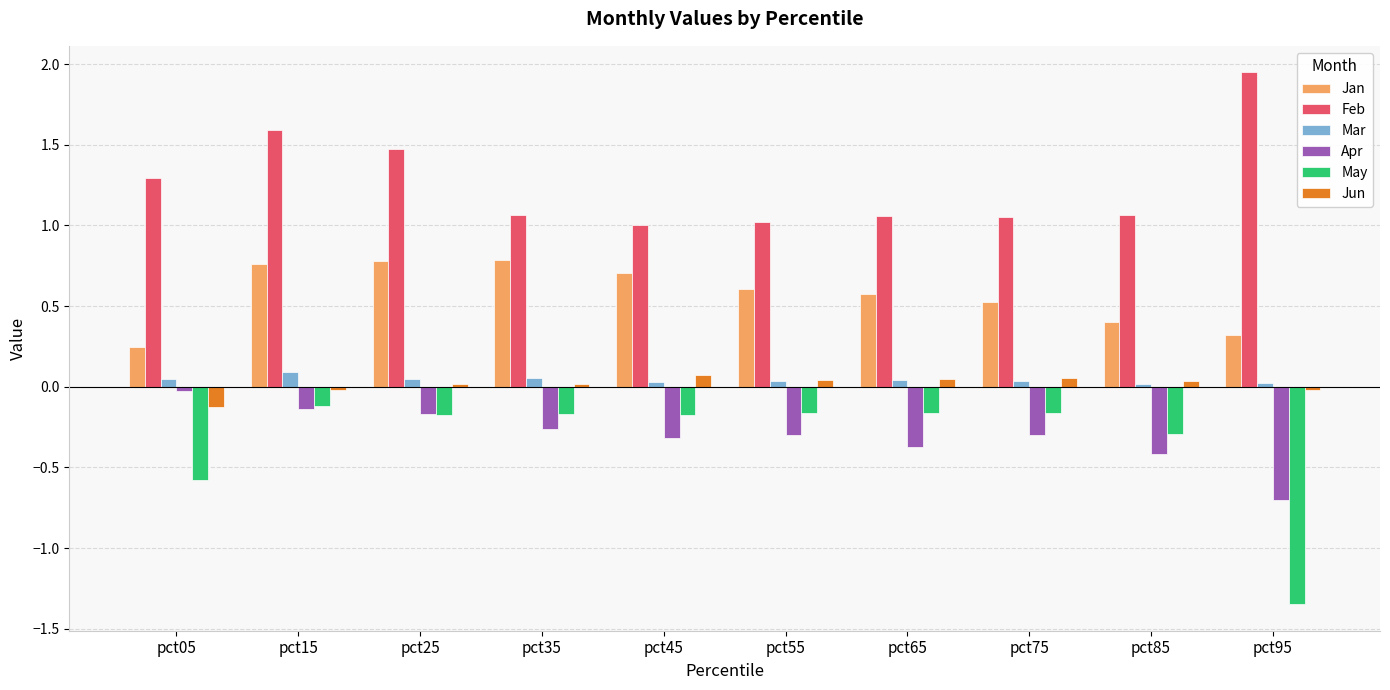

What is the spread (max minus min) of values at pct45?

1.3